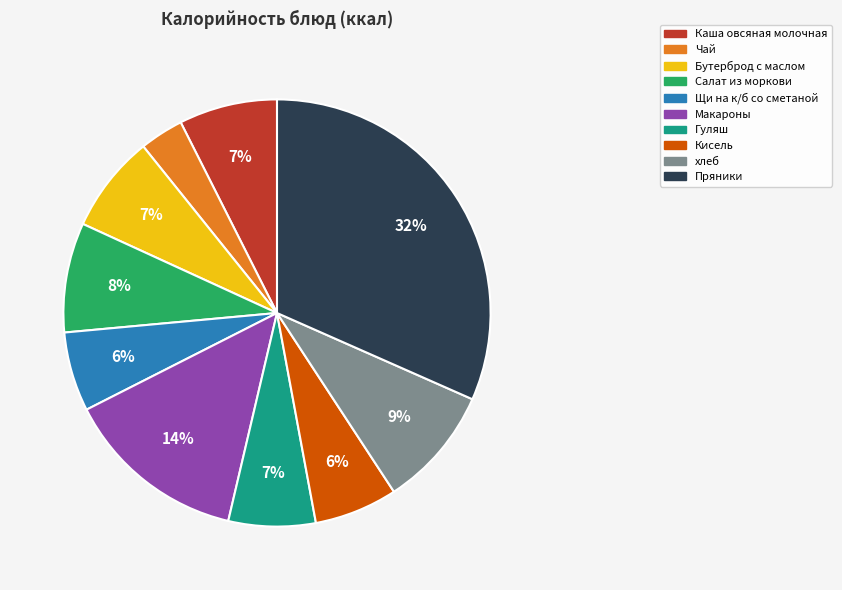

Count the number of slices in the pie.

10